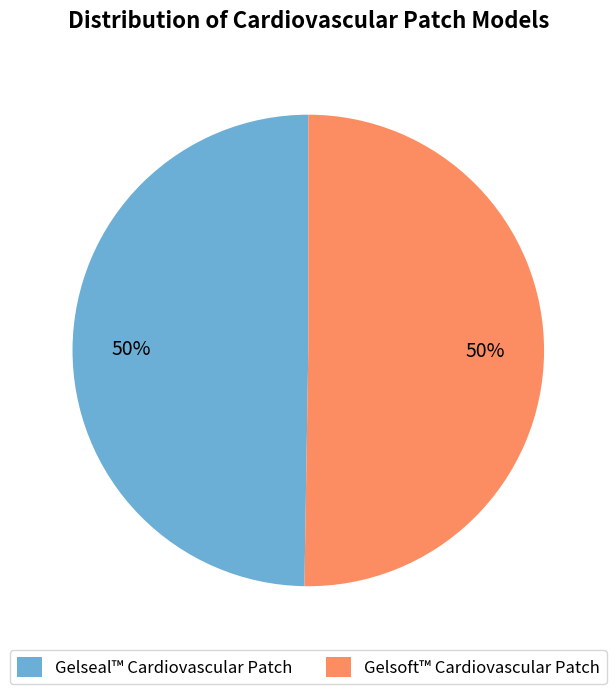

To the nearest percent, what is the combined percentage of Gelseal™ Cardiovascular Patch and Gelsoft™ Cardiovascular Patch?

100%